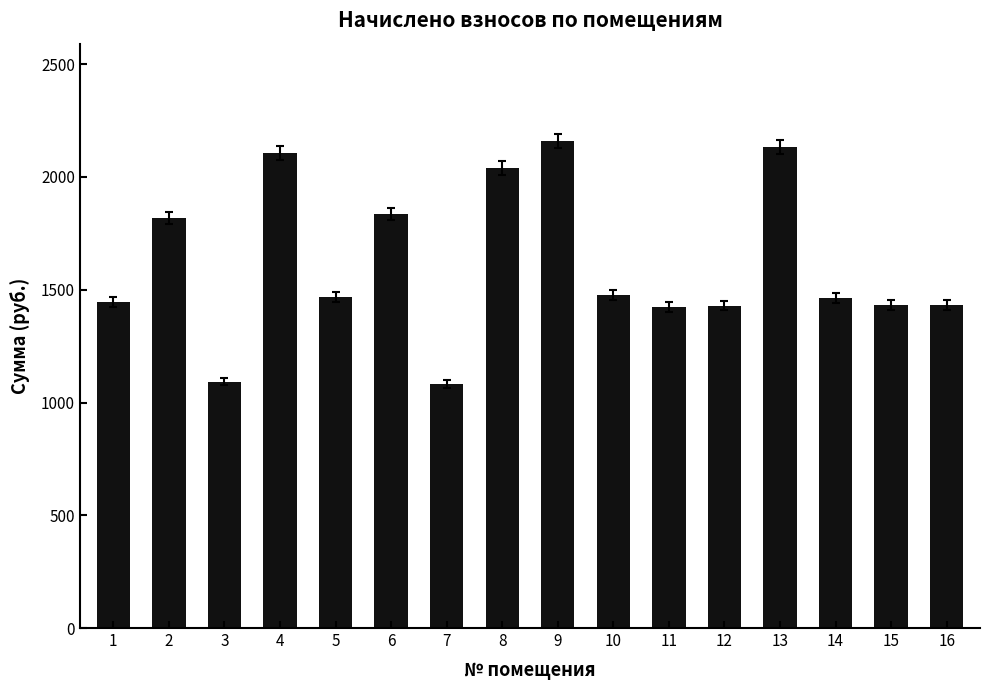

What is the change in value from 5 to 7?

-384.9